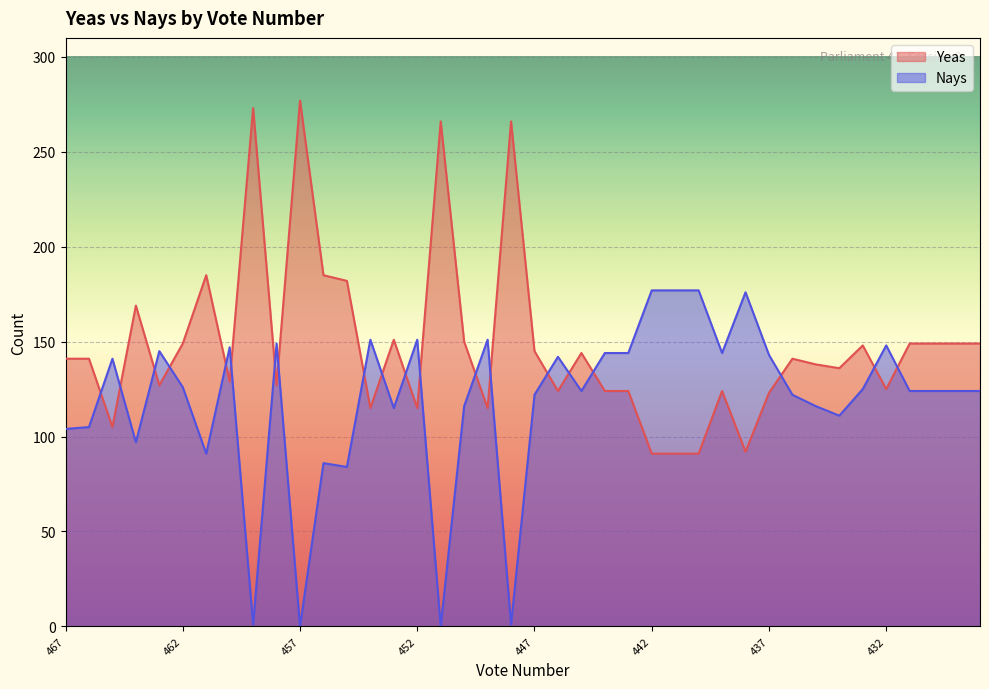

Which series has the widest spread of values?

Yeas